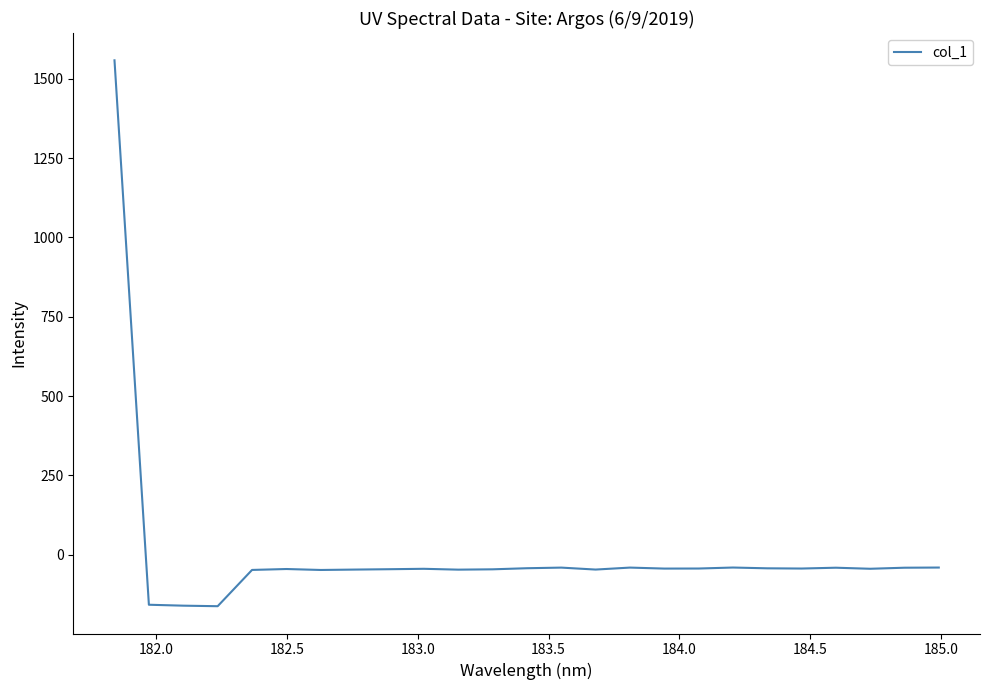

What is the difference between the maximum and minimum values?

1720.4